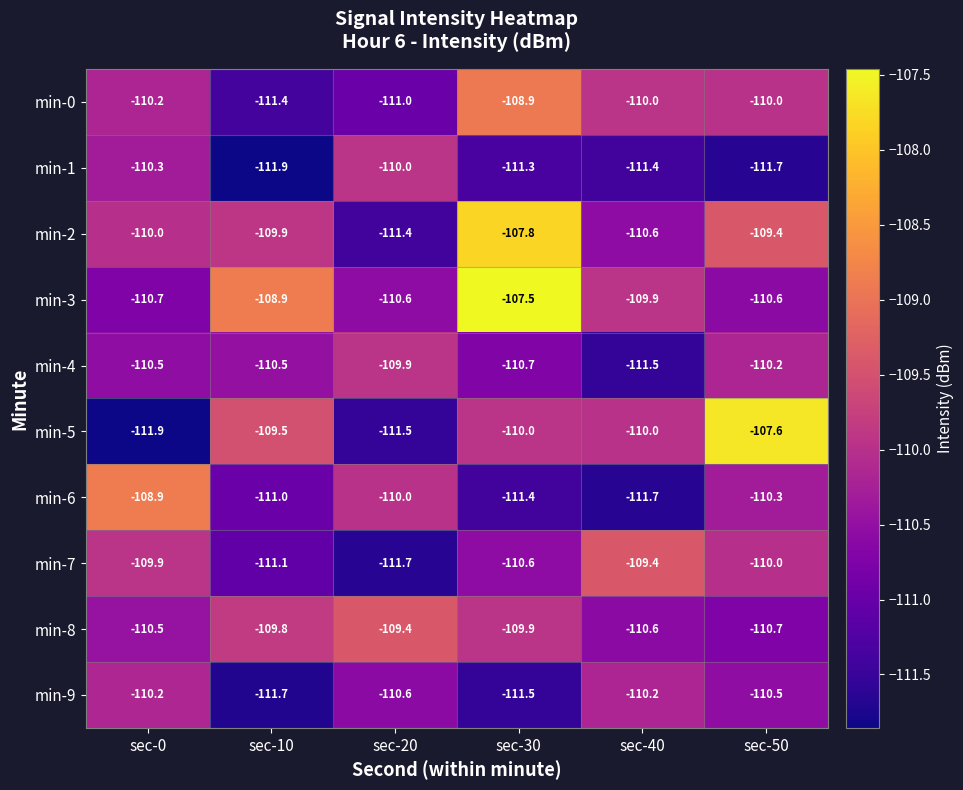

At sec-10, list the series in order from largest to smallest.

min-3, min-5, min-8, min-2, min-4, min-6, min-7, min-0, min-9, min-1